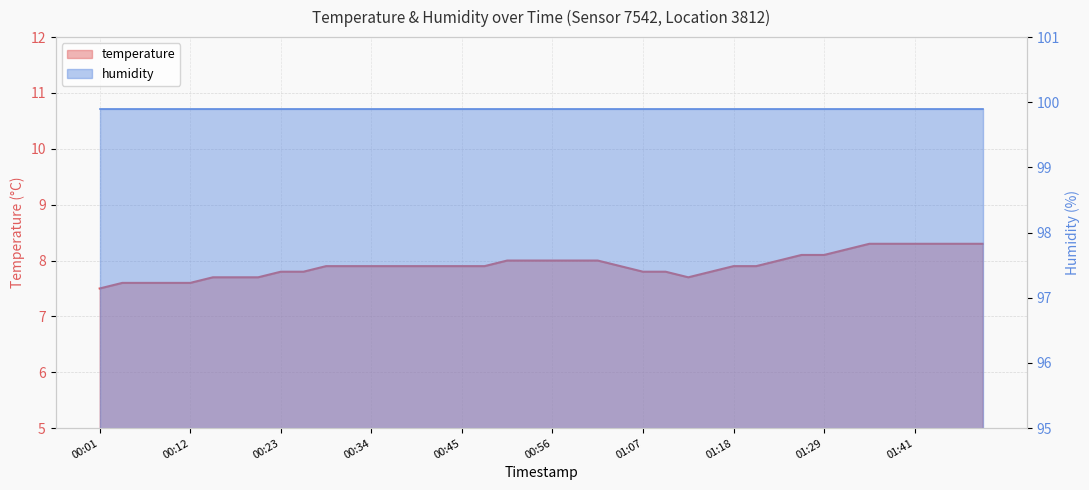

List the labels in order of value, smallest first.

00:01, 00:04, 00:06, 00:09, 00:12, 00:15, 00:17, 00:20, 01:13, 00:23, 00:26, 01:07, 01:10, 01:16, 00:29, 00:31, 00:34, 00:37, 00:40, 00:42, 00:45, 00:48, 01:05, 01:18, 01:21, 00:51, 00:54, 00:56, 00:59, 01:02, 01:24, 01:27, 01:29, 01:32, 01:35, 01:38, 01:41, 01:43, 01:46, 01:49